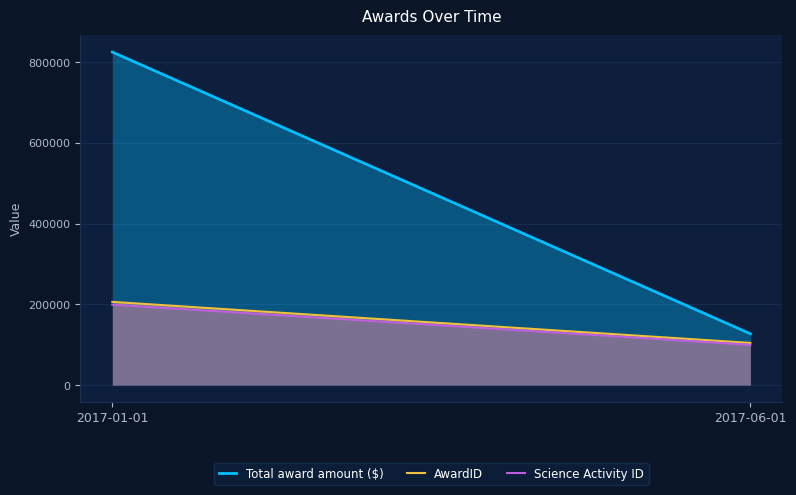

What is the maximum value shown in the chart?

825001